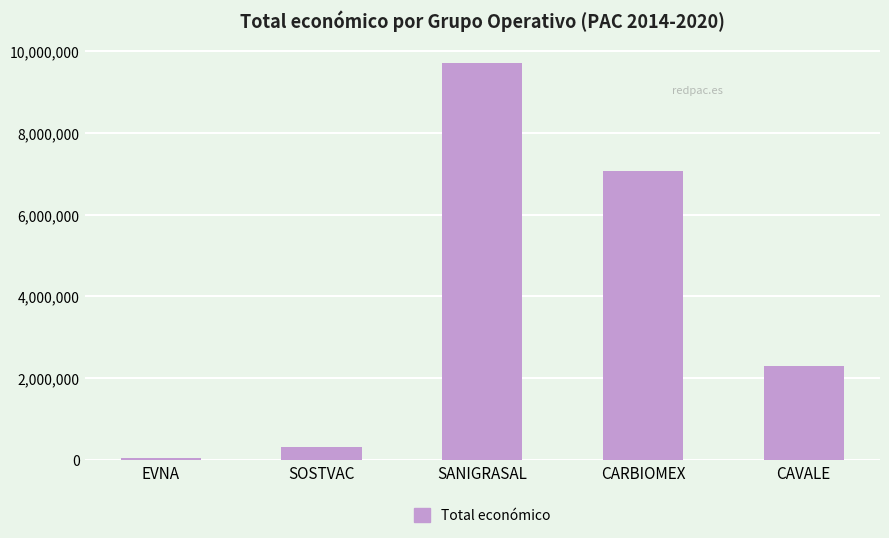

What is the label of the 1st bar from the right?

CAVALE